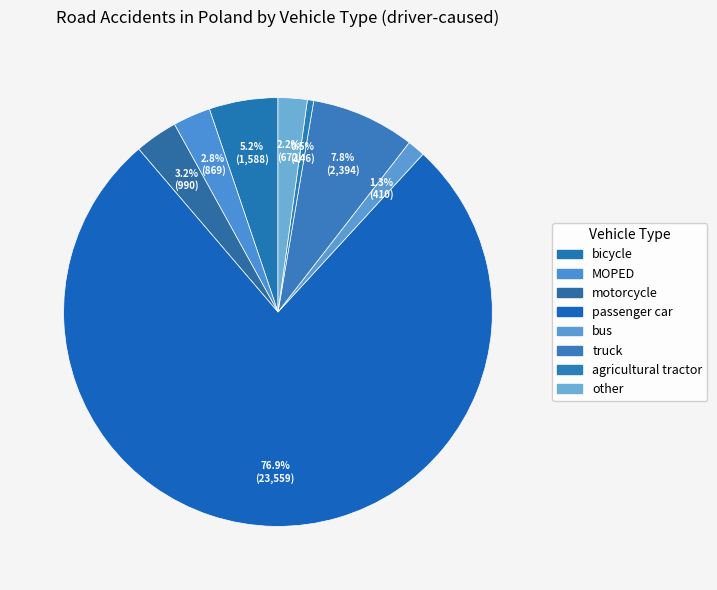

Rank the categories by value from highest to lowest.

passenger car, truck, bicycle, motorcycle, MOPED, other, bus, agricultural tractor